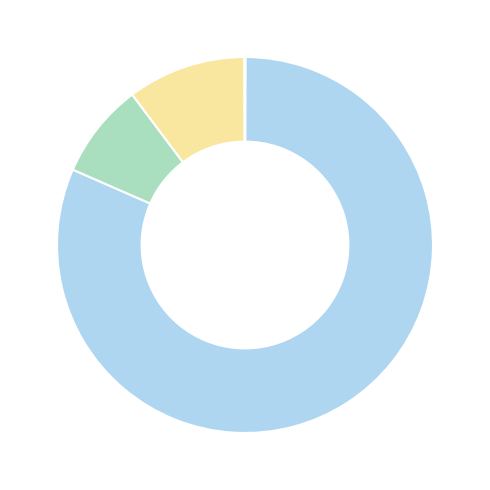

Is there any slice that represents more than half of the pie?

Yes